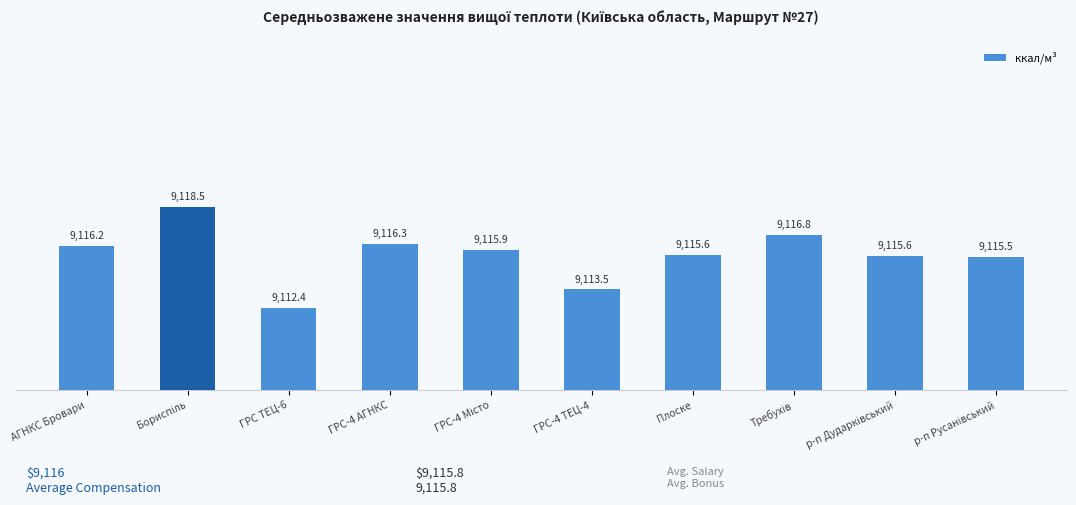

Reading left to right, list all the values displayed in this chart.

9116.2	9118.5	9112.4	9116.3	9115.9	9113.5	9115.6	9116.8	9115.6	9115.5